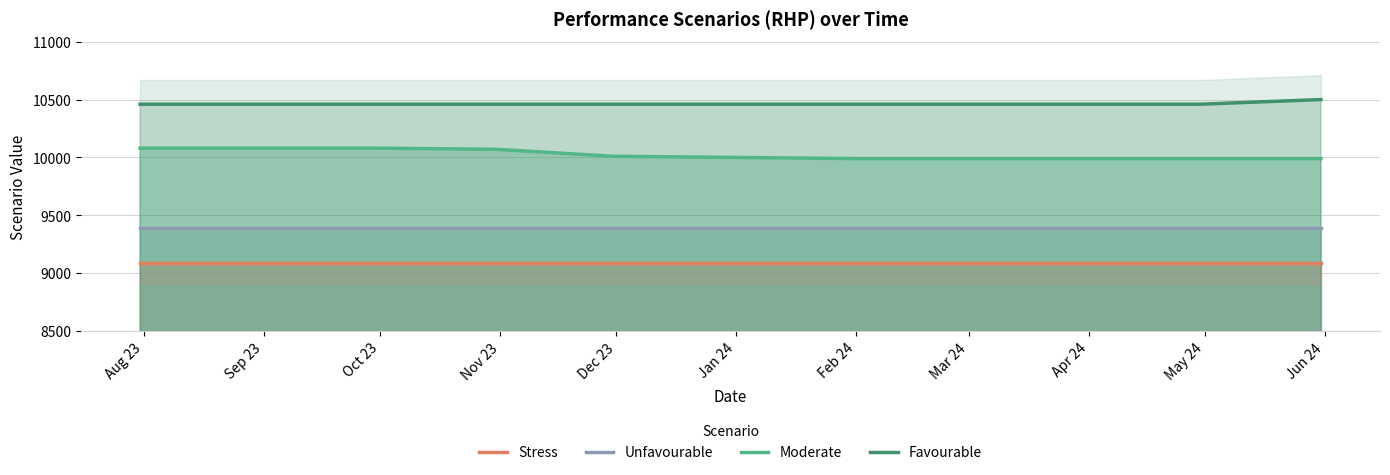

What is the label of the 5th point from the left?

Dec 23